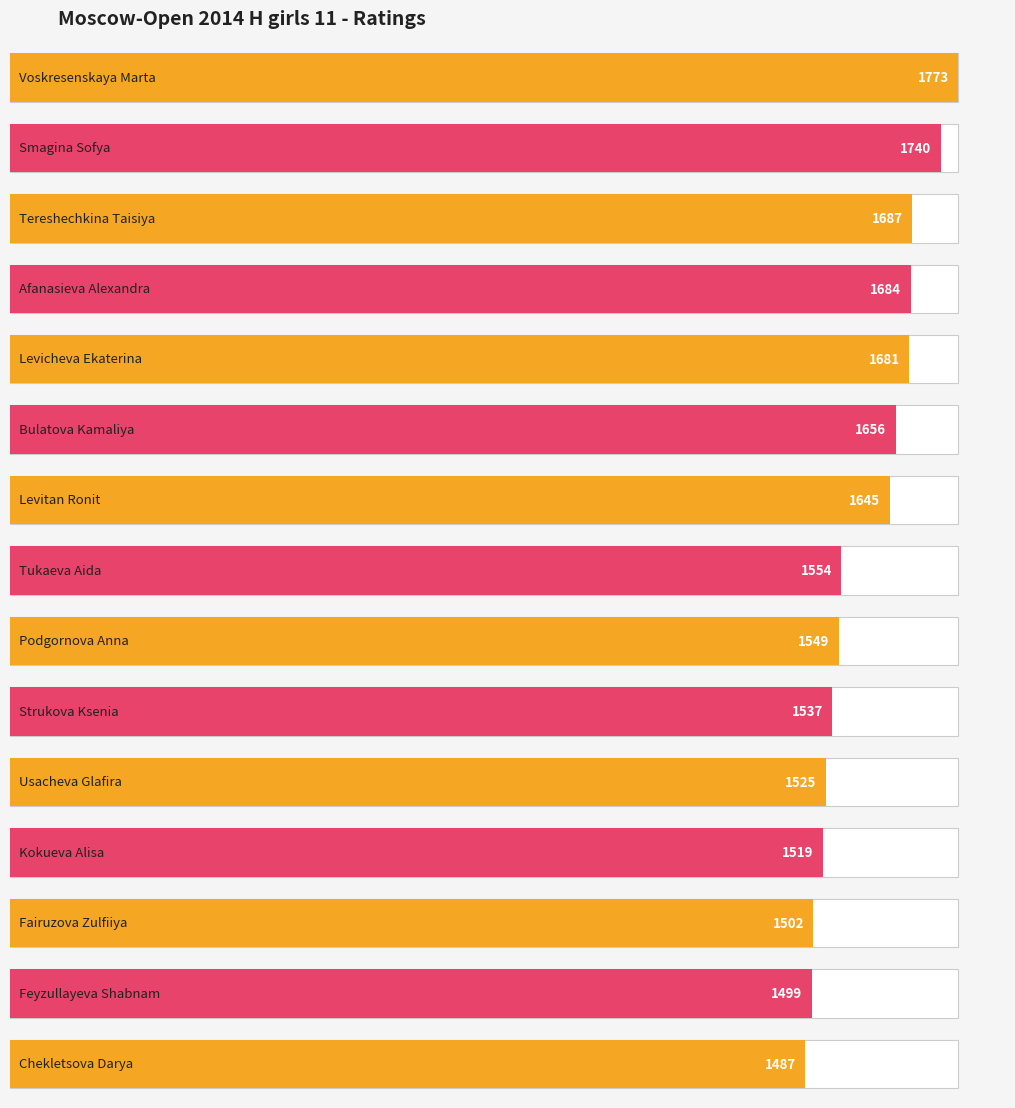

What is the value of the 9th bar from the left?

1549